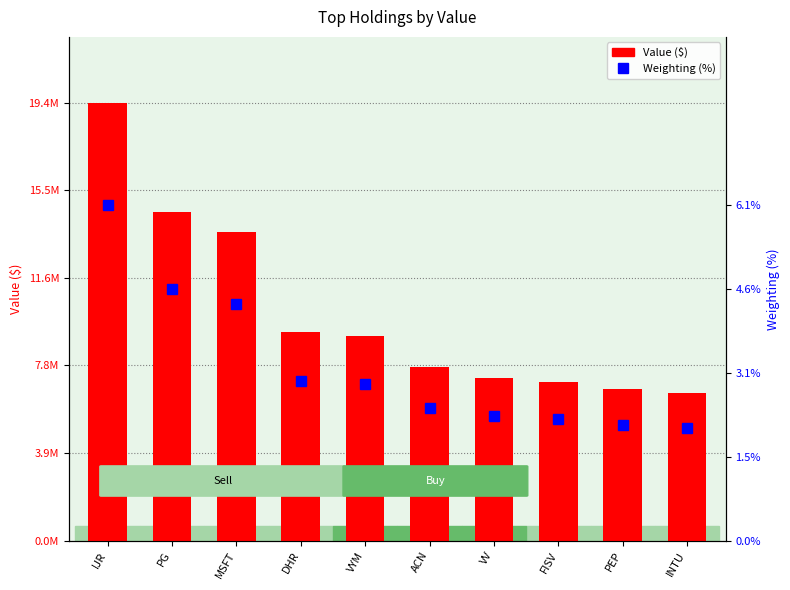

Is it true that Weighting (%) equals 4.6 at PG?

True